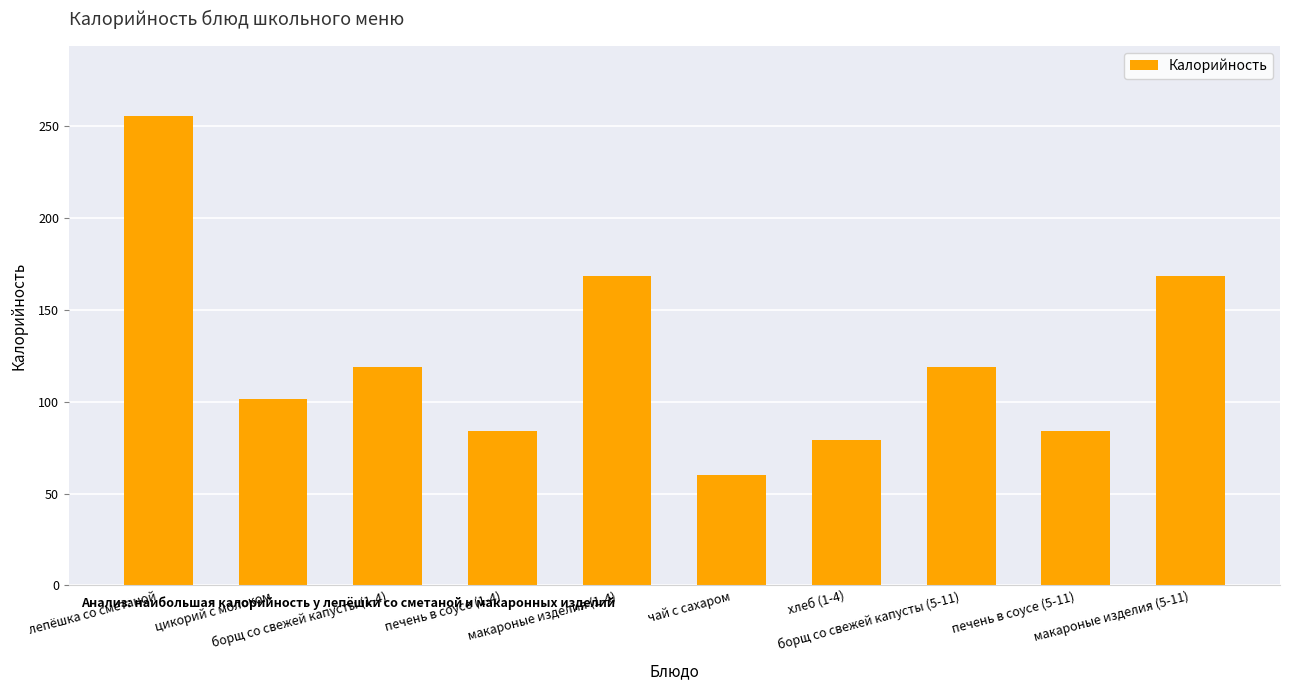

What is the smallest value displayed?

60.0